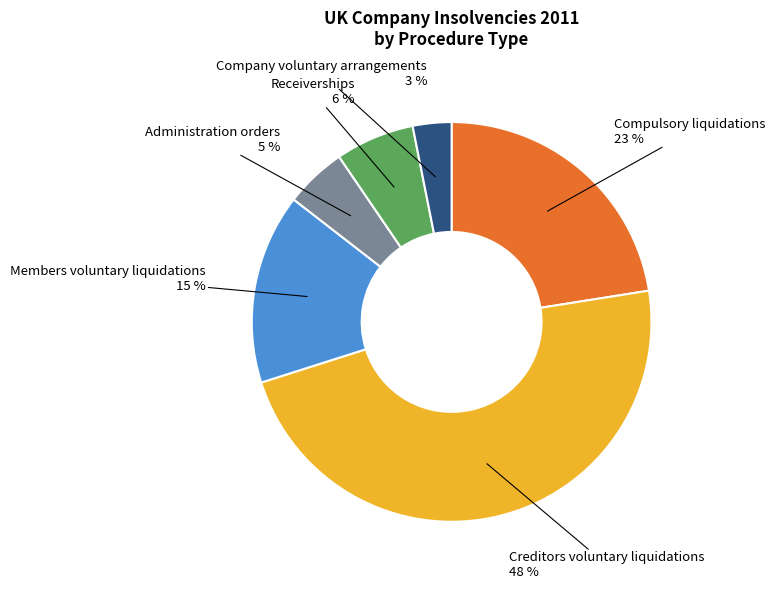

How many slices are in this pie chart?

6